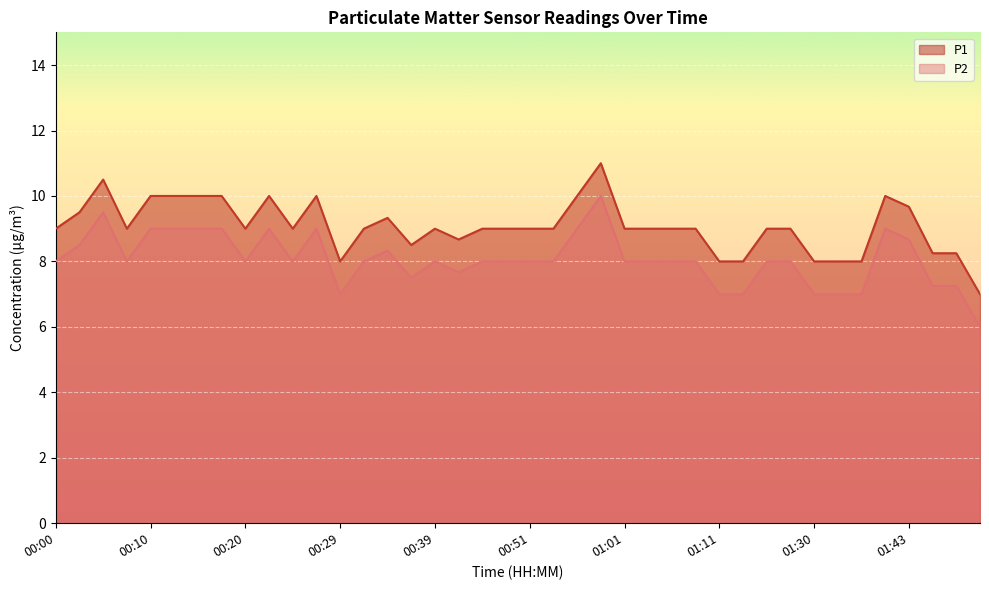

At which label does P1 reach its minimum?

02:03